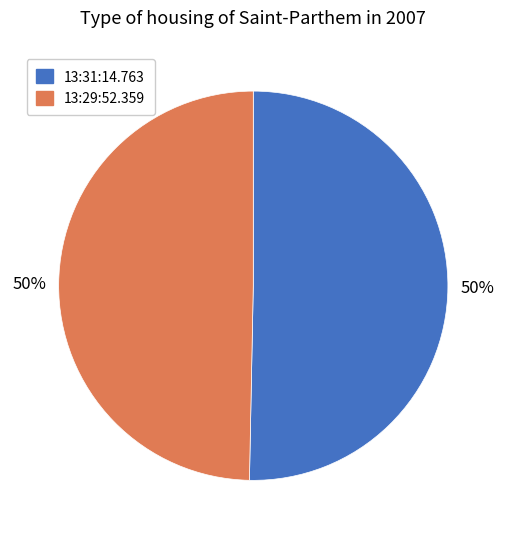

To the nearest percent, what portion does 13:29:52.359 represent?

50%